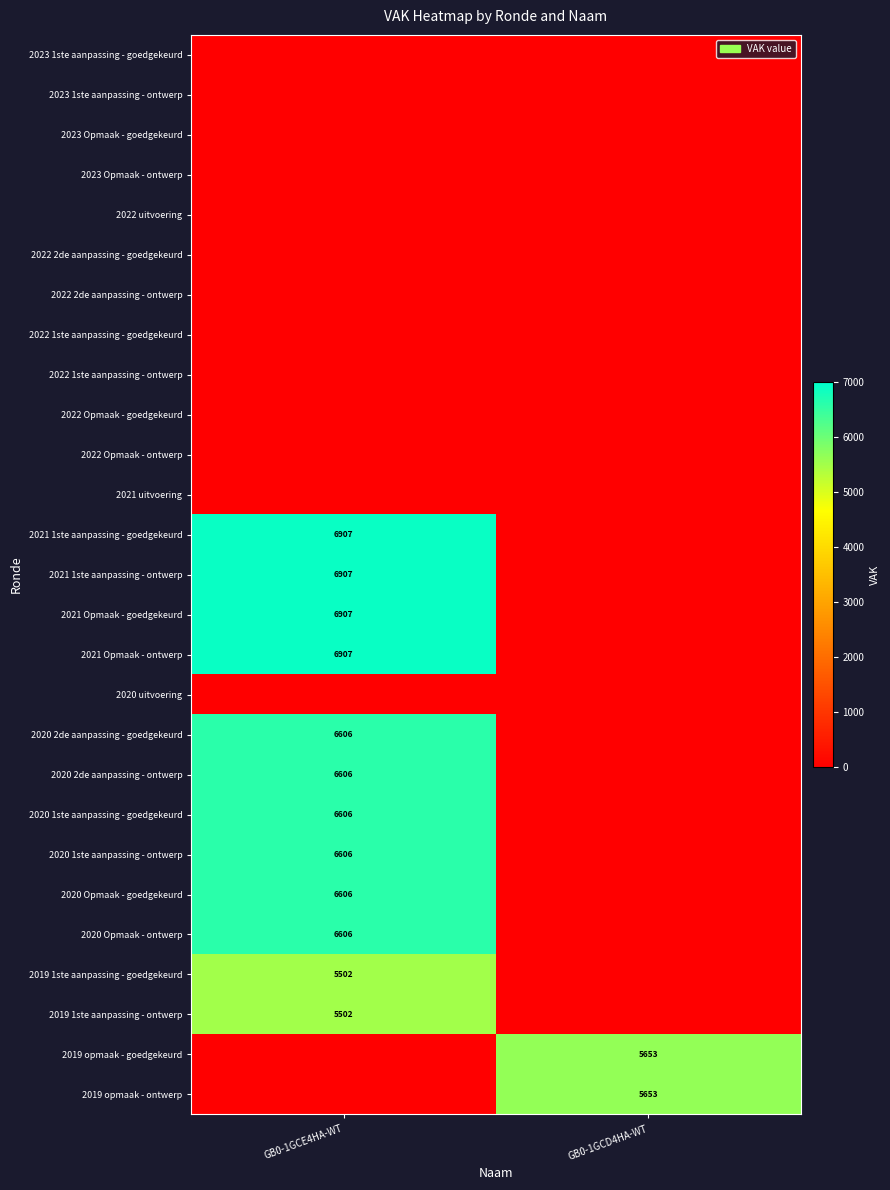

Is it true that 2019 1ste aanpassing - ontwerp equals 9800 at GB0-1GCE4HA-WT?

False